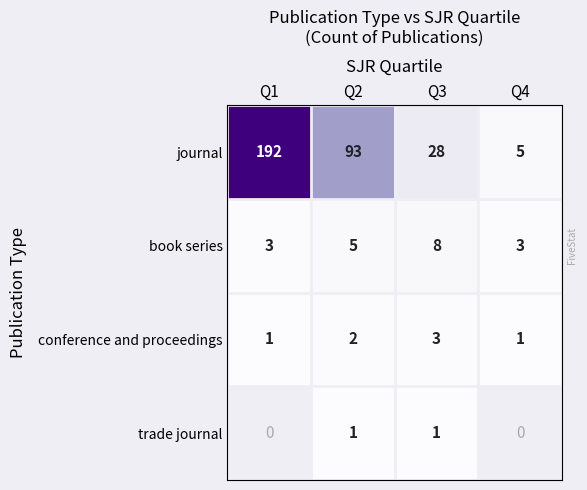

List the labels in order of journal value, largest first.

Q1, Q2, Q3, Q4